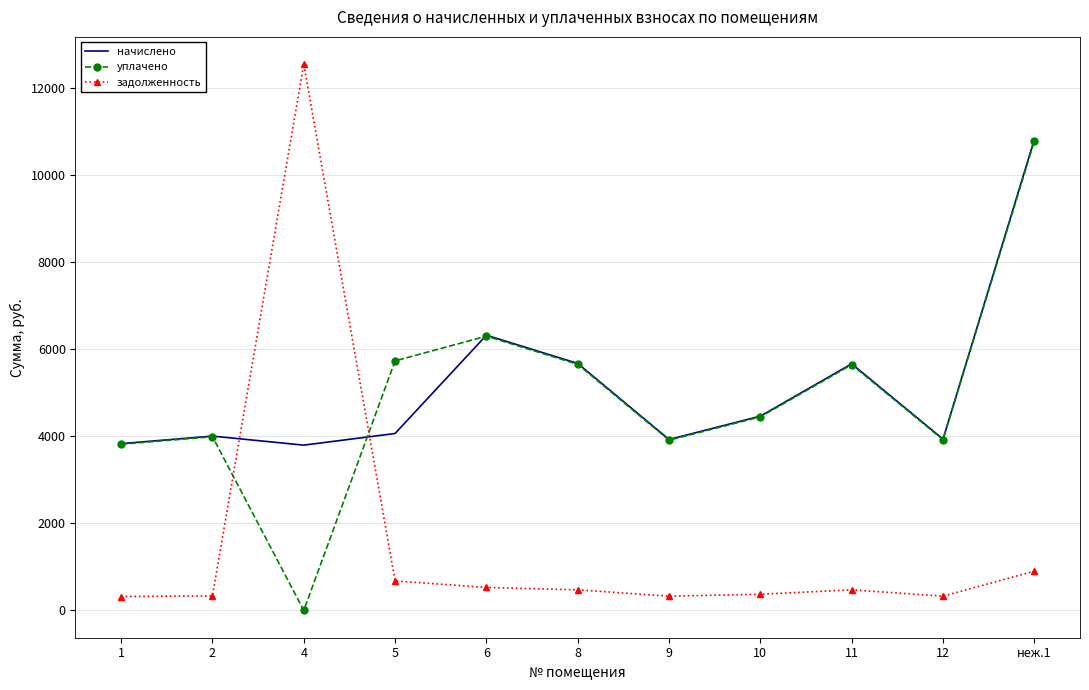

The value of начислено at 5 is 4060.8. True or false?

True